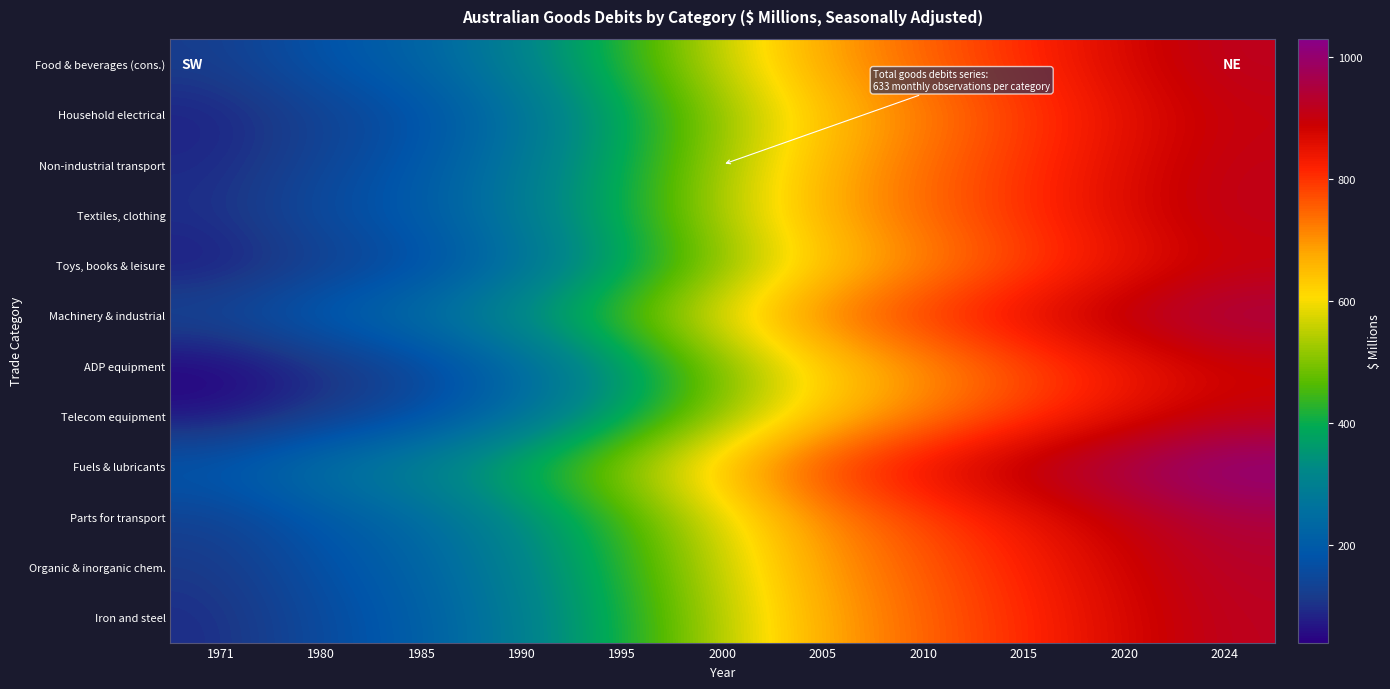

What is the total value across all series at 2010?

9035